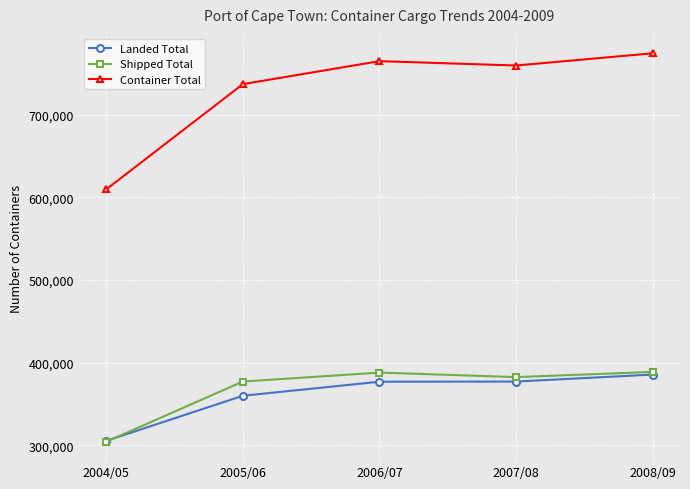

Is it true that Shipped Total equals 598478 at 2007/08?

False